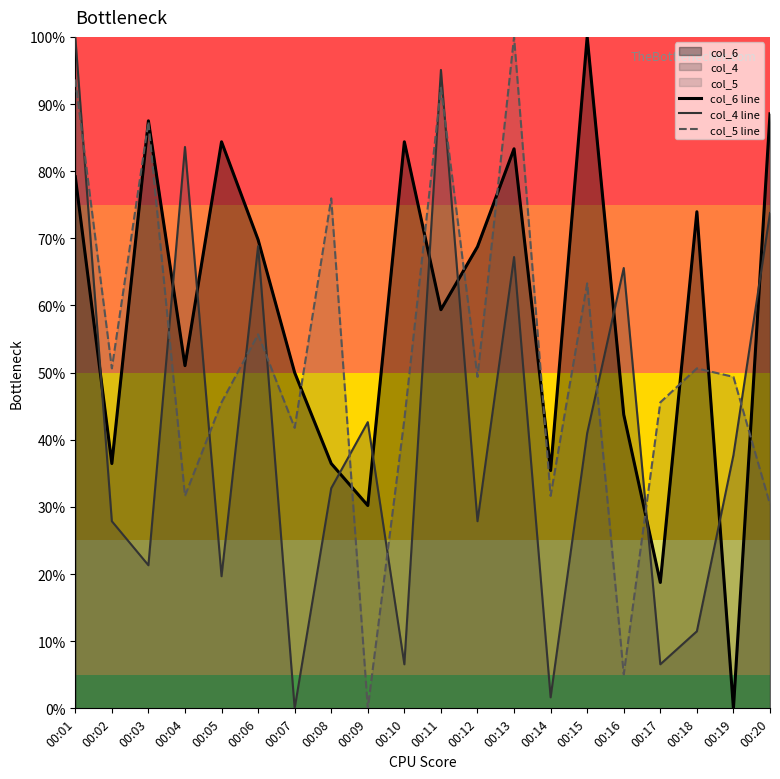

True or false: col_4 line has a value of 100.0 at 00:01.

True